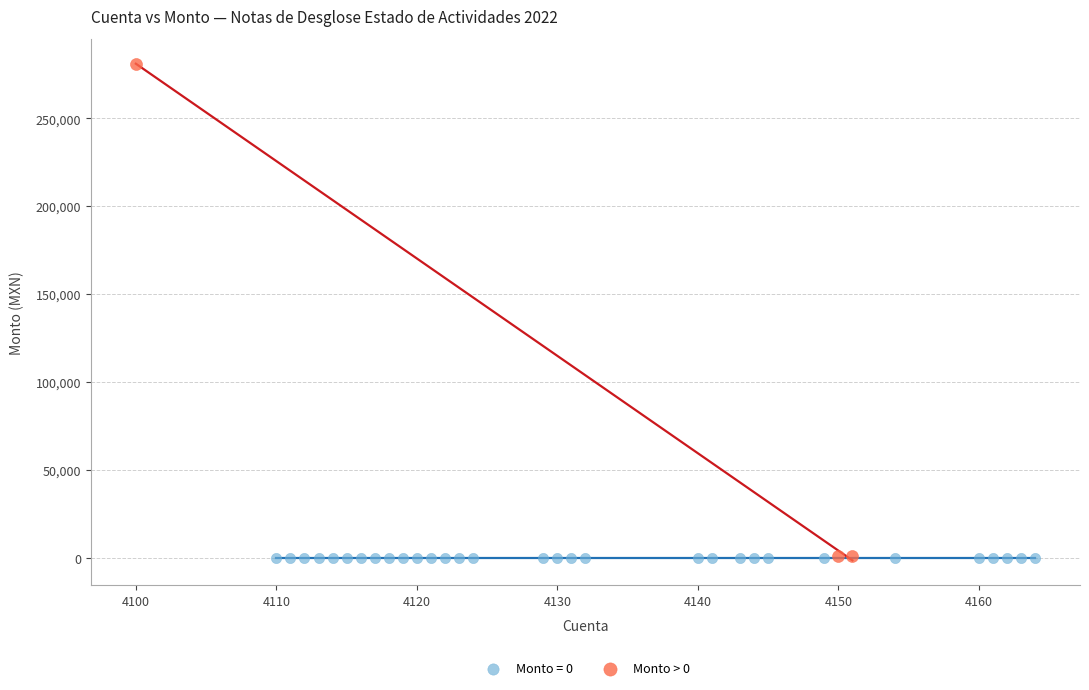

Which series contains the highest Y value?

Monto > 0